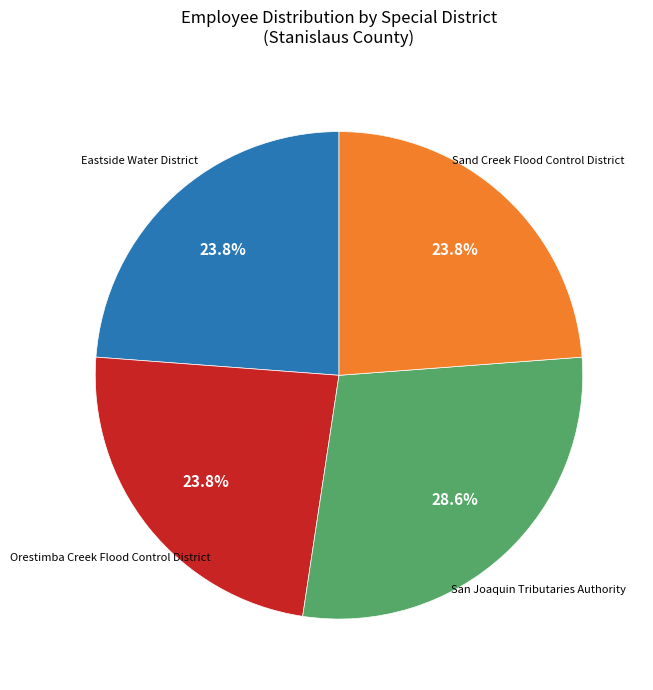

To the nearest percent, what is the combined percentage of San Joaquin Tributaries Authority and Sand Creek Flood Control District?

52%